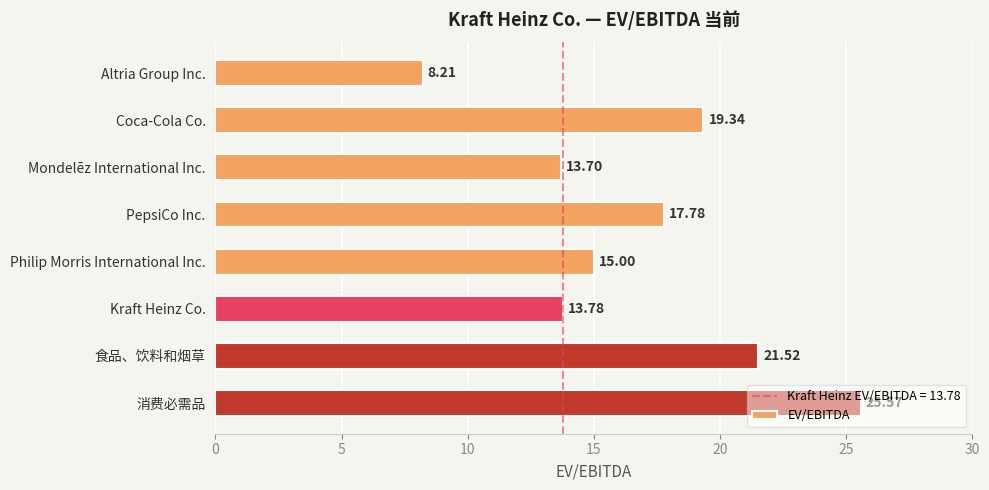

What is the change in value from PepsiCo Inc. to Philip Morris International Inc.?

-2.8